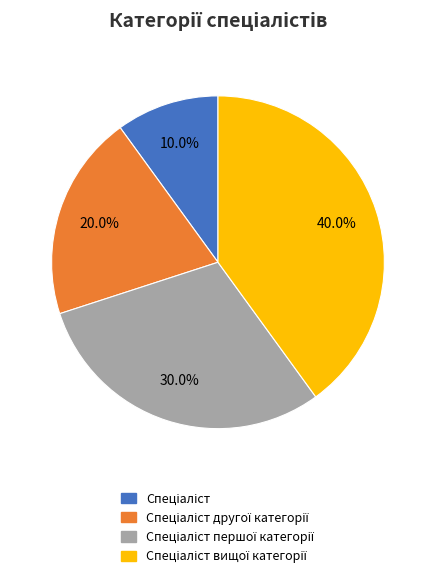

Does any single category account for the majority?

No